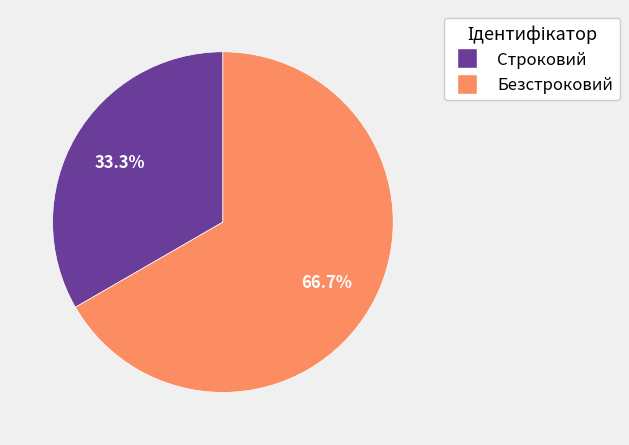

To the nearest percent, what is the difference between the largest and smallest slice percentages?

33%